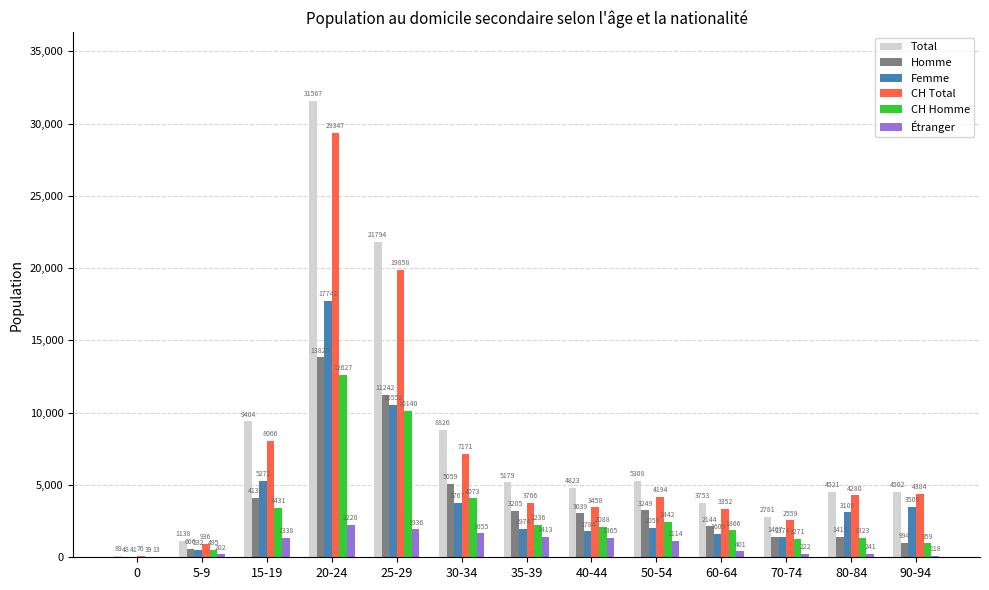

Which series has the largest total across all categories?

Total